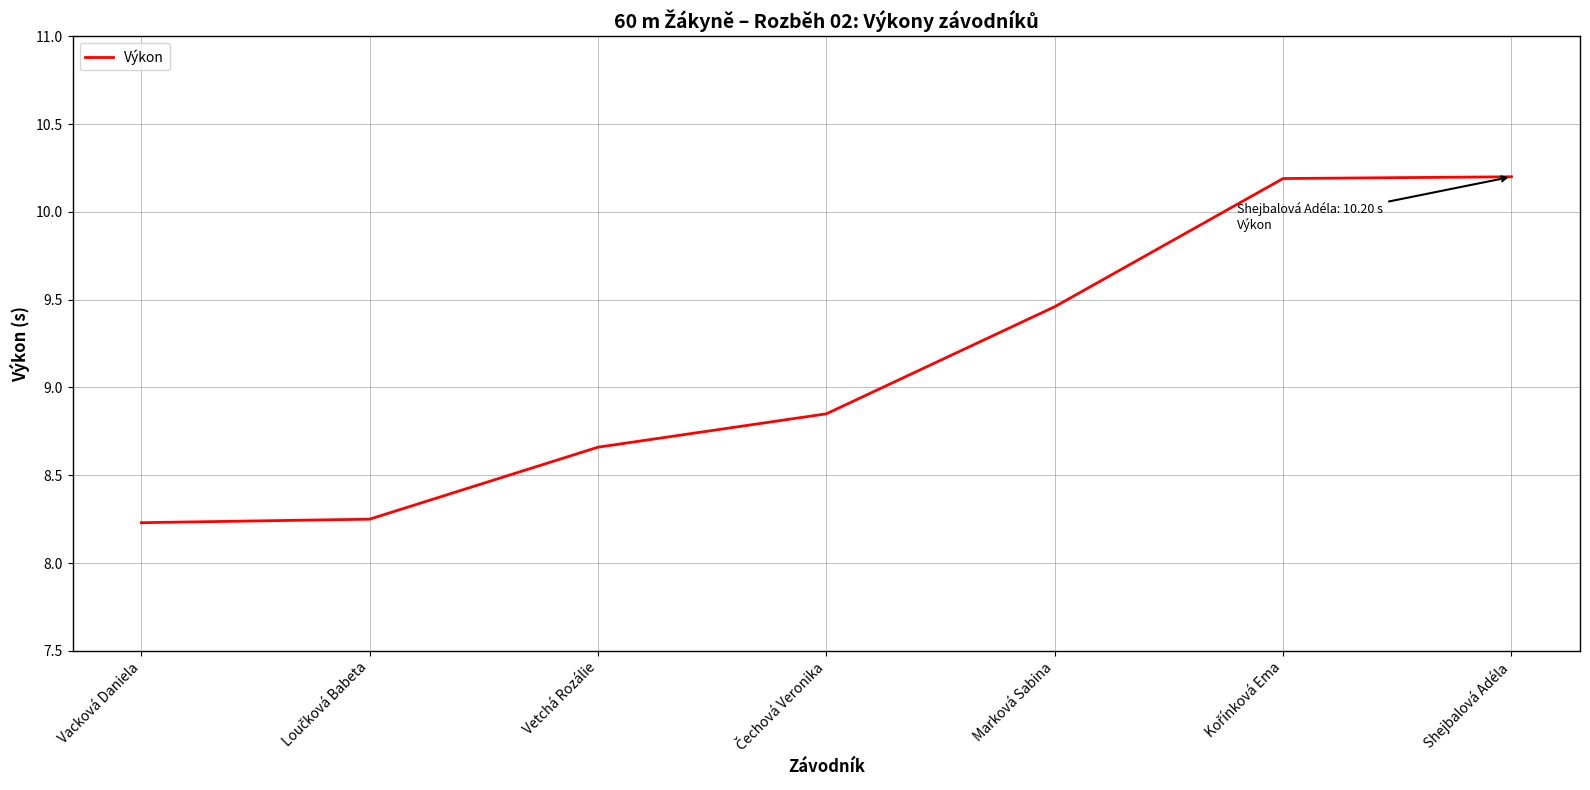

True or false: the data has more than 1 interior local peaks.

False